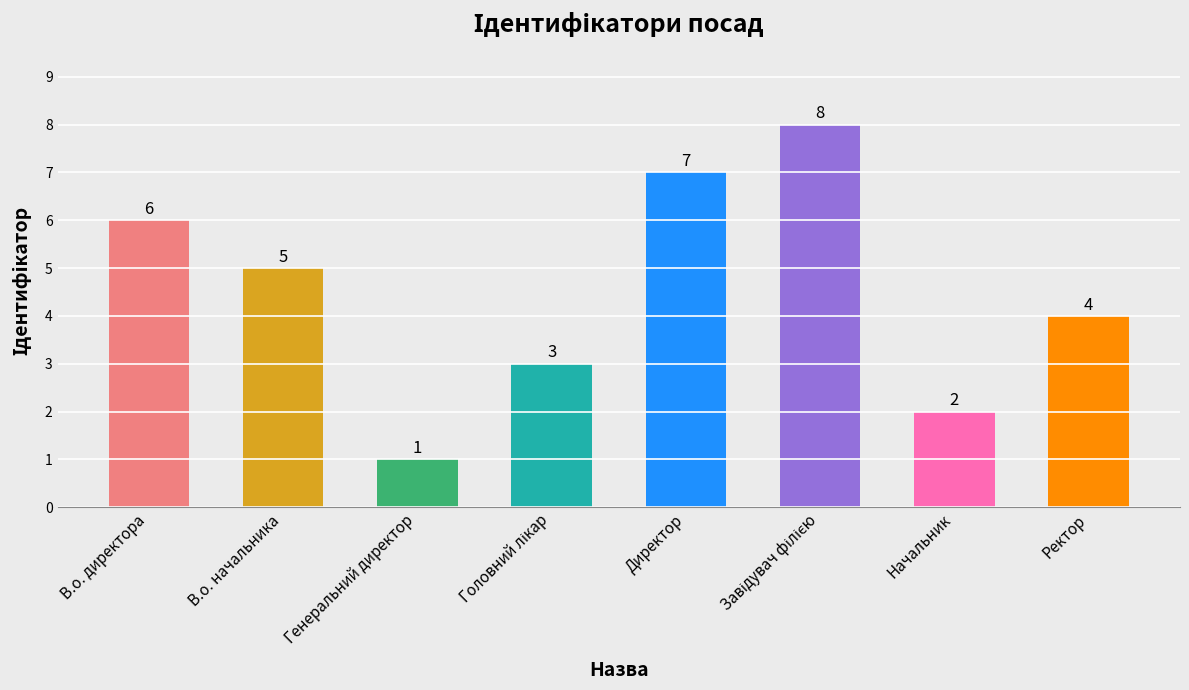

What is the maximum value shown in the chart?

8